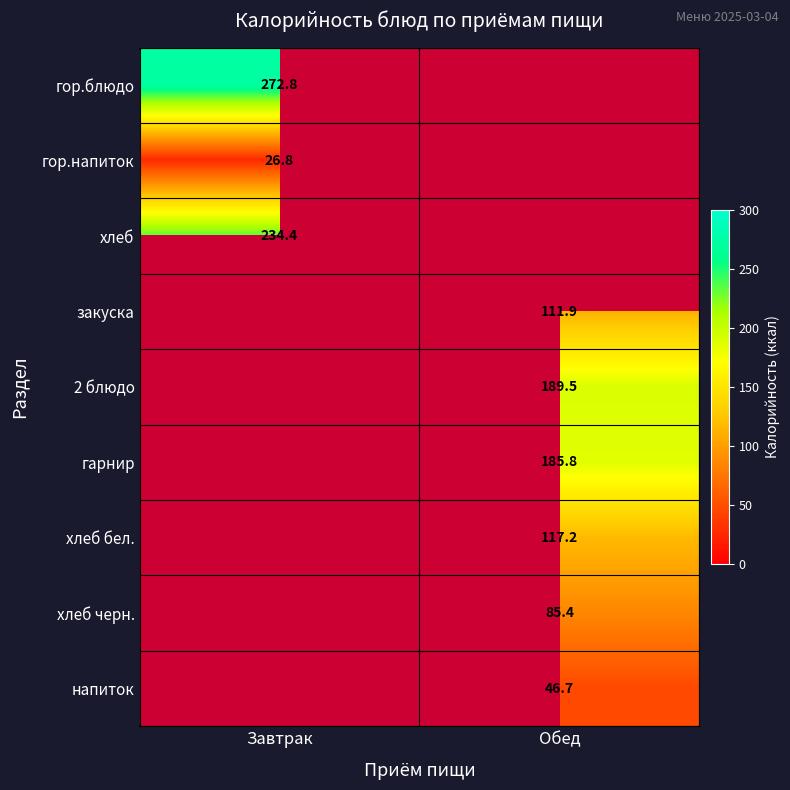

The гор.блюдо series shows 272.8 at Завтрак. True or false?

True